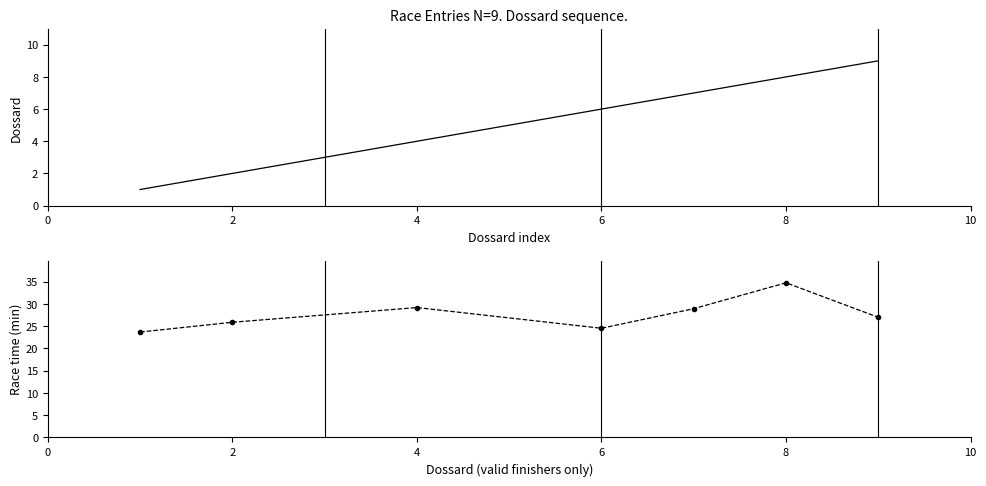

Between 4 and 2, which is larger?

4